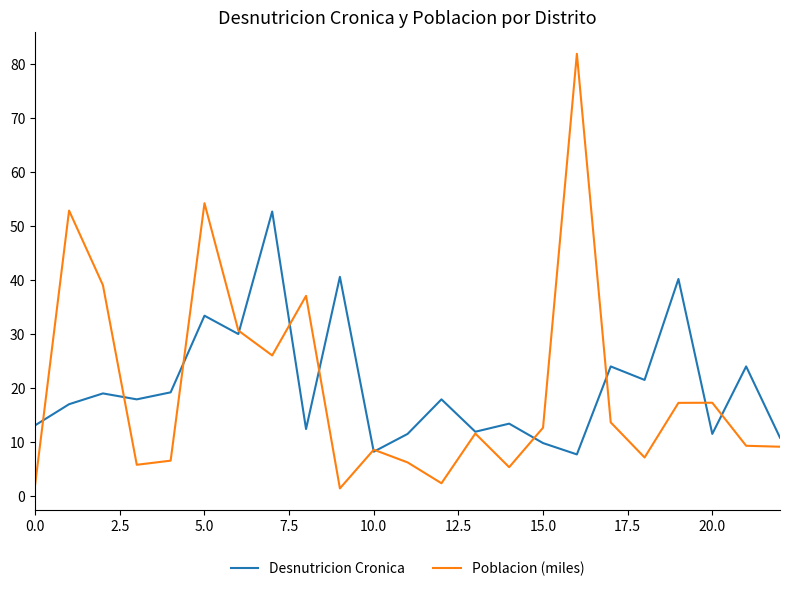

What is the maximum value for Poblacion (miles)?

81.9